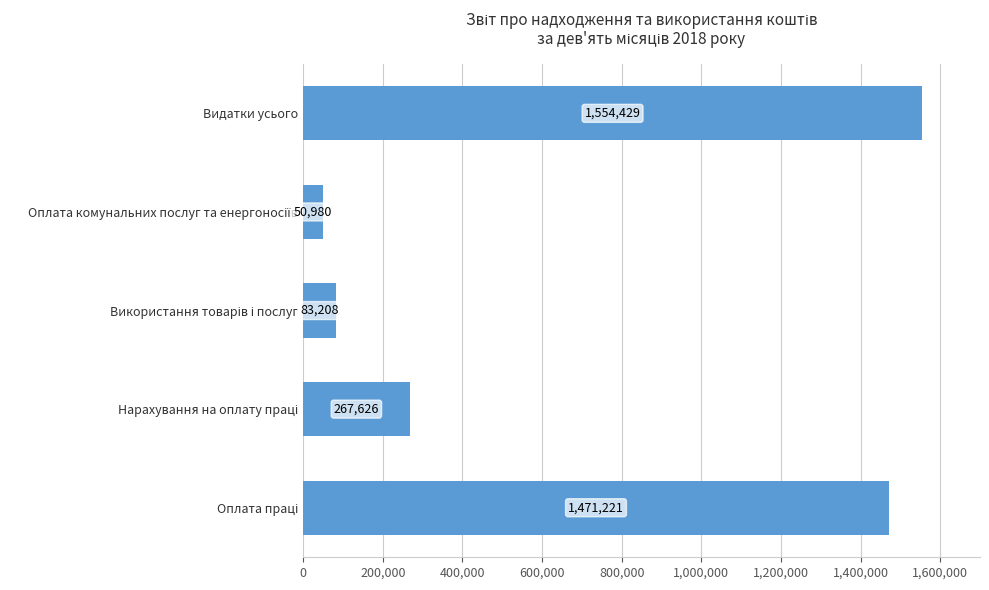

What is the difference between the maximum and minimum values?

1503449.4